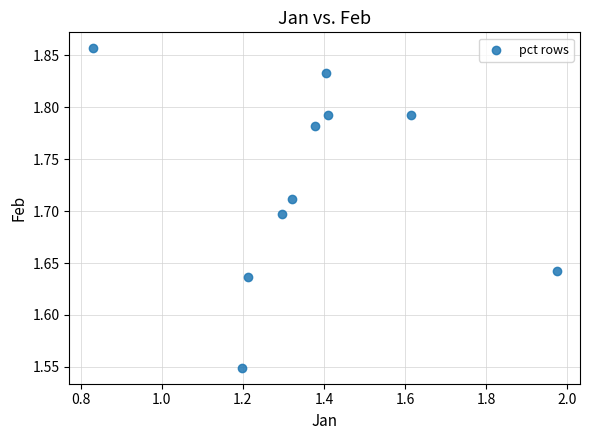

What is the average X value?

1.4